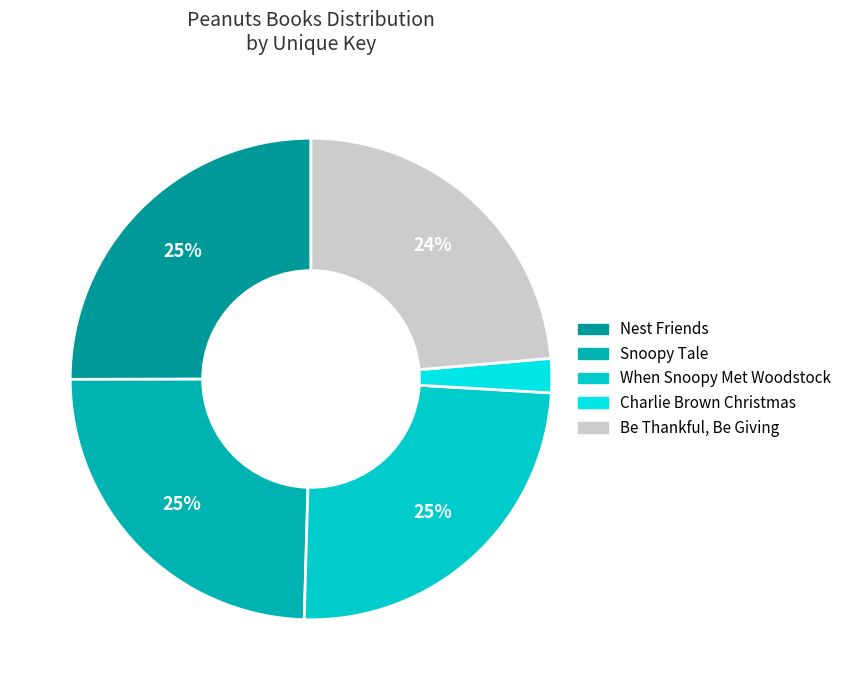

Is it true that Charlie Brown Christmas is 1% of the pie?

False